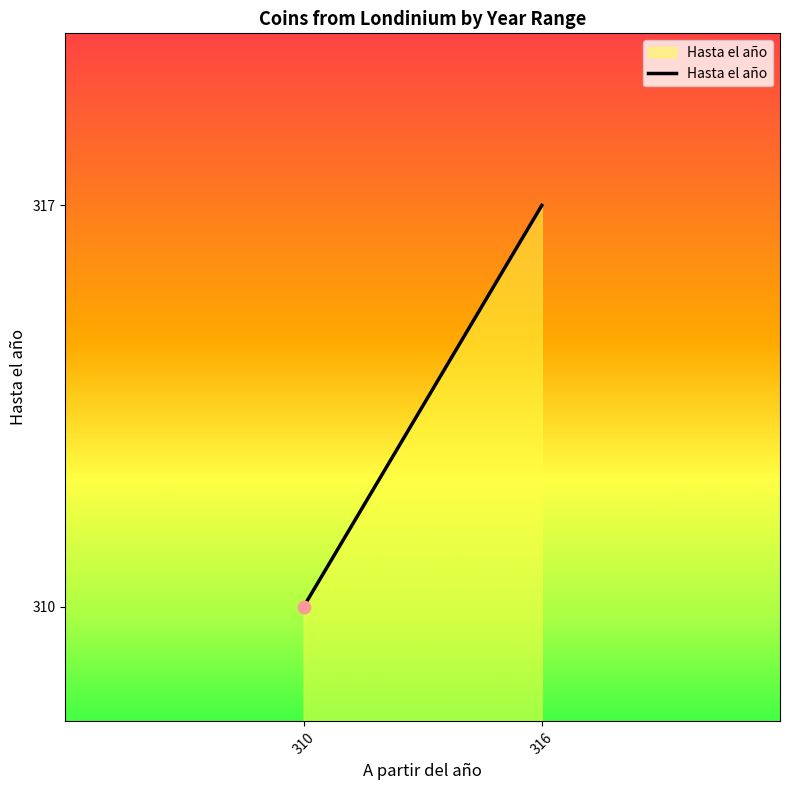

What is the ratio of the value at 310 to the value at 310?

1.0